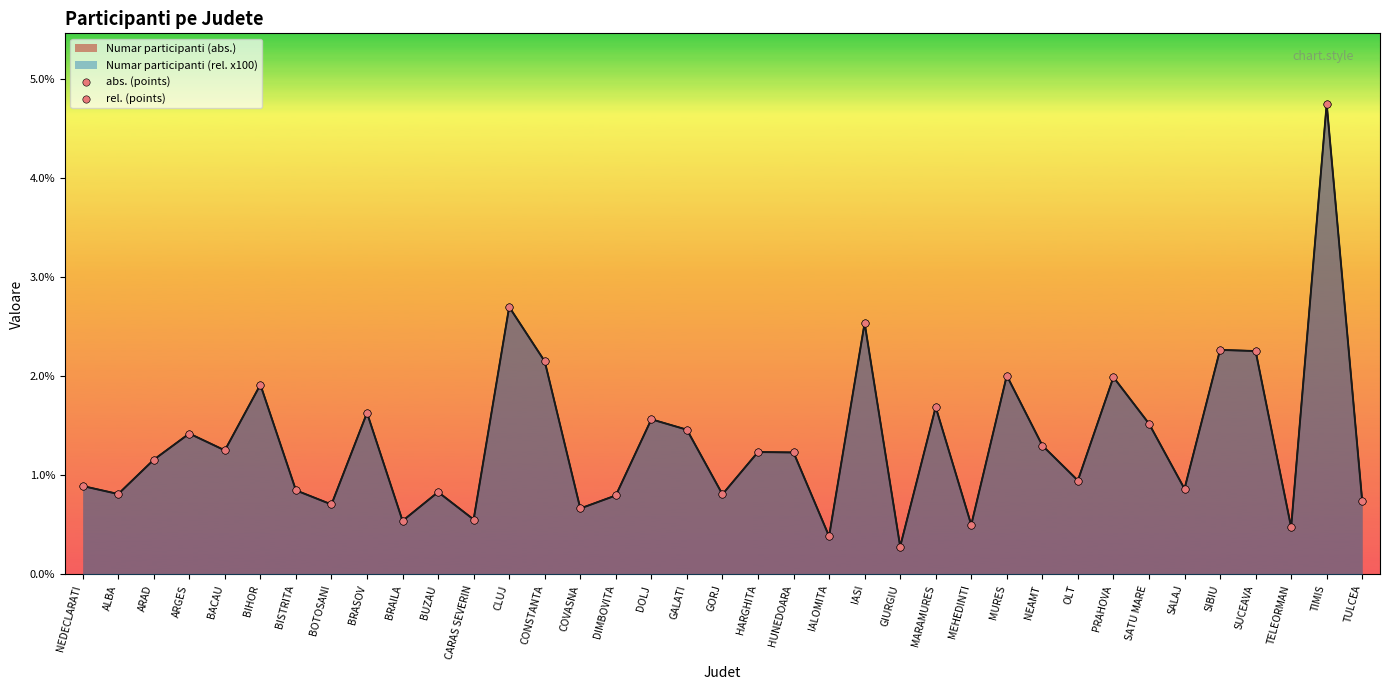

At which category is the sum across all series the highest?

TIMIS